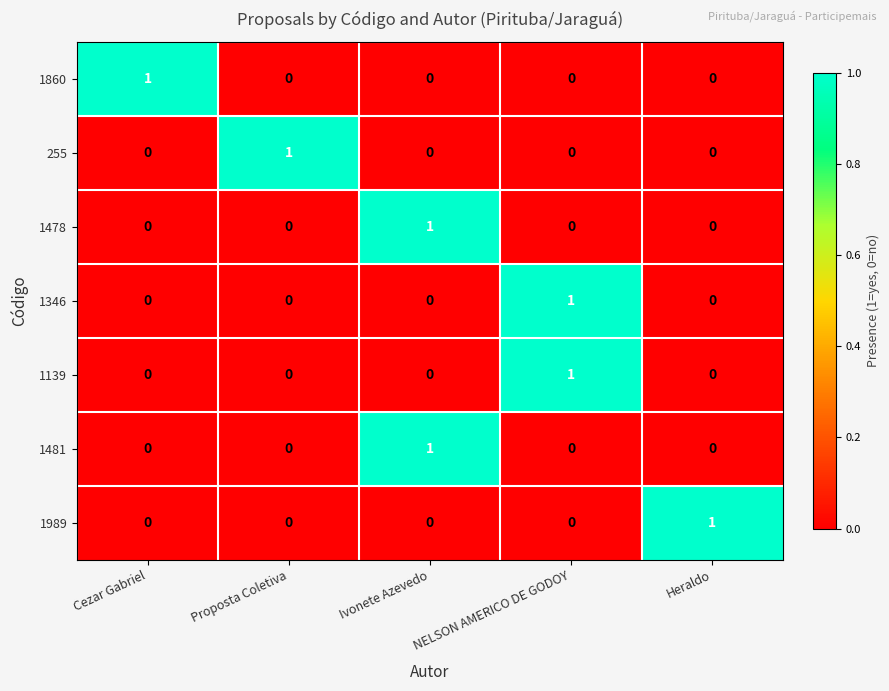

True or false: 1478 has a value of 0 at Cezar Gabriel.

True